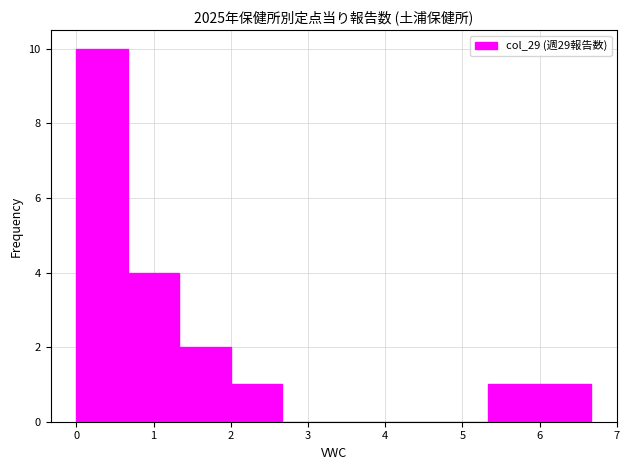

What is the height of the bar covering 1.3 to 2.0 on the x-axis? Neither the bar edges nor the heights are printed on the chart, so give them approximately, as read against the axes.

2